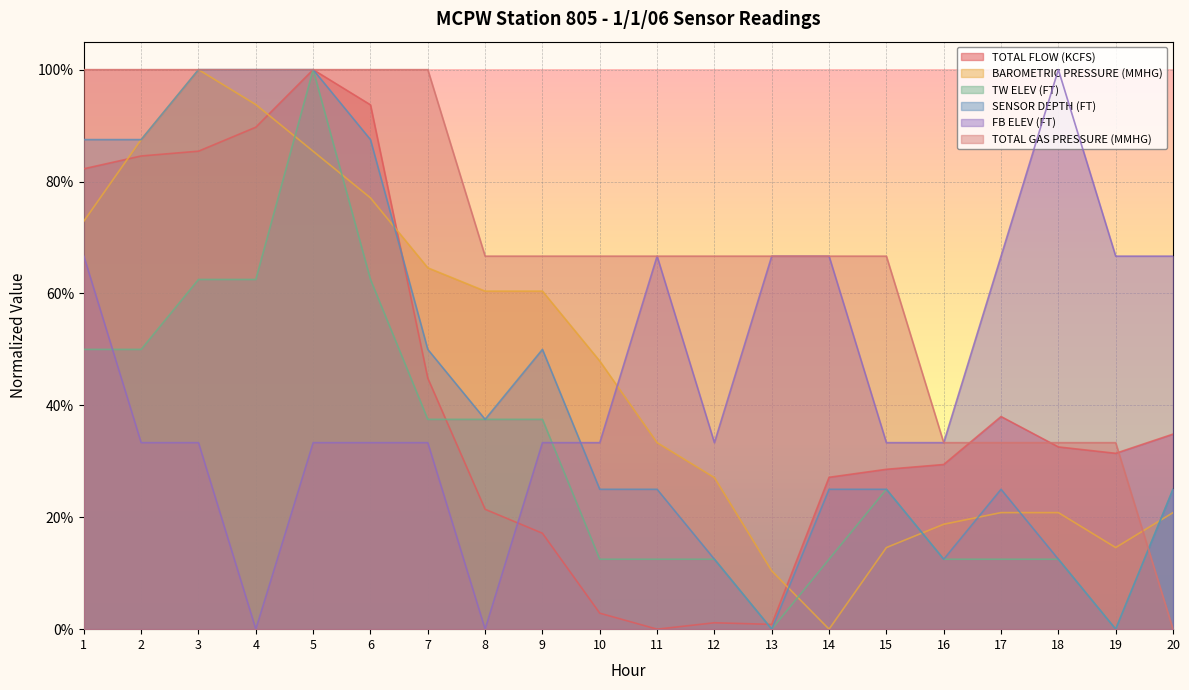

At which category is the sum across all series the highest?

5